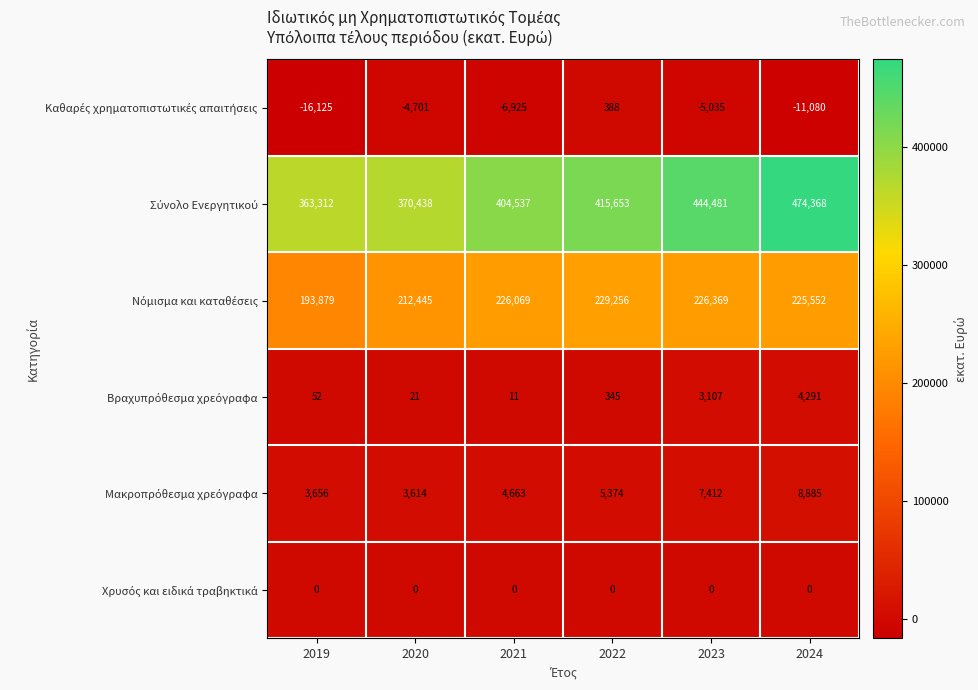

What is the difference between the highest and lowest values at 2023?

449516